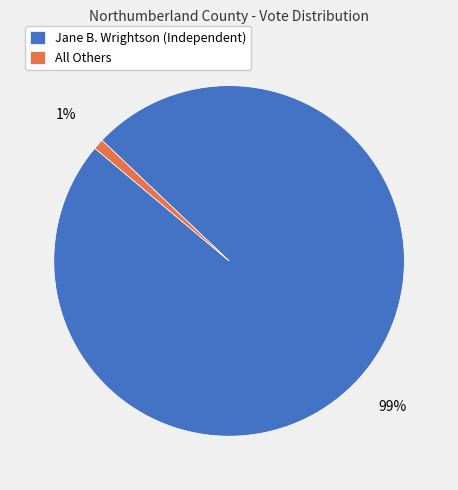

How many segments does this pie chart have?

2